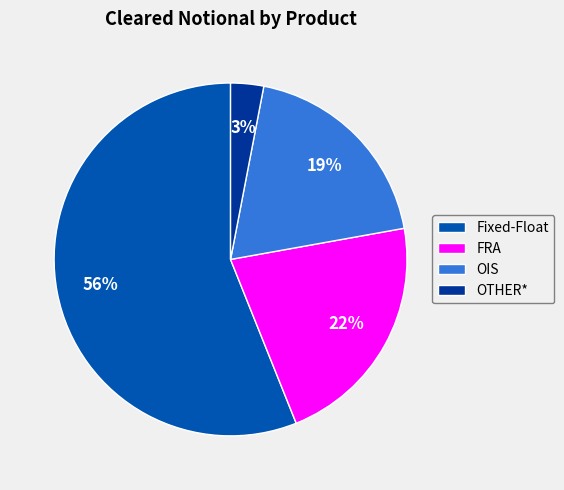

How many slices are in this pie chart?

4